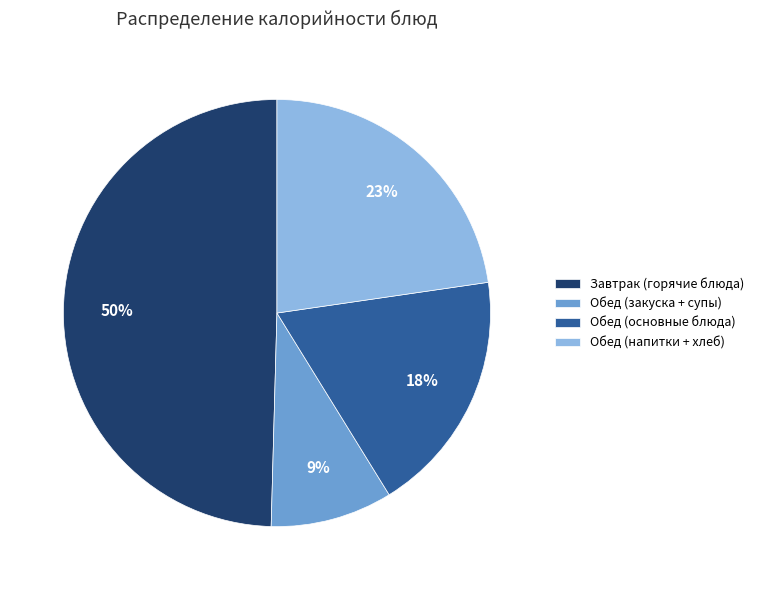

True or false: Завтрак (горячие блюда) accounts for 50% of the total.

True